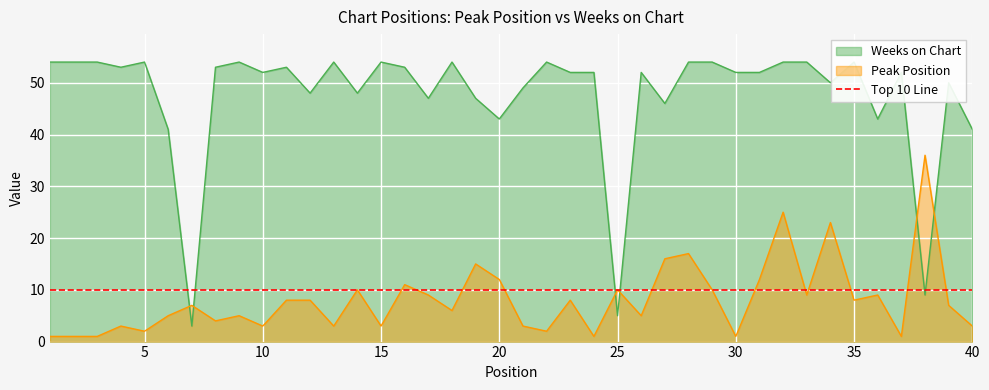

What is the average value of the Peak Position series?

8